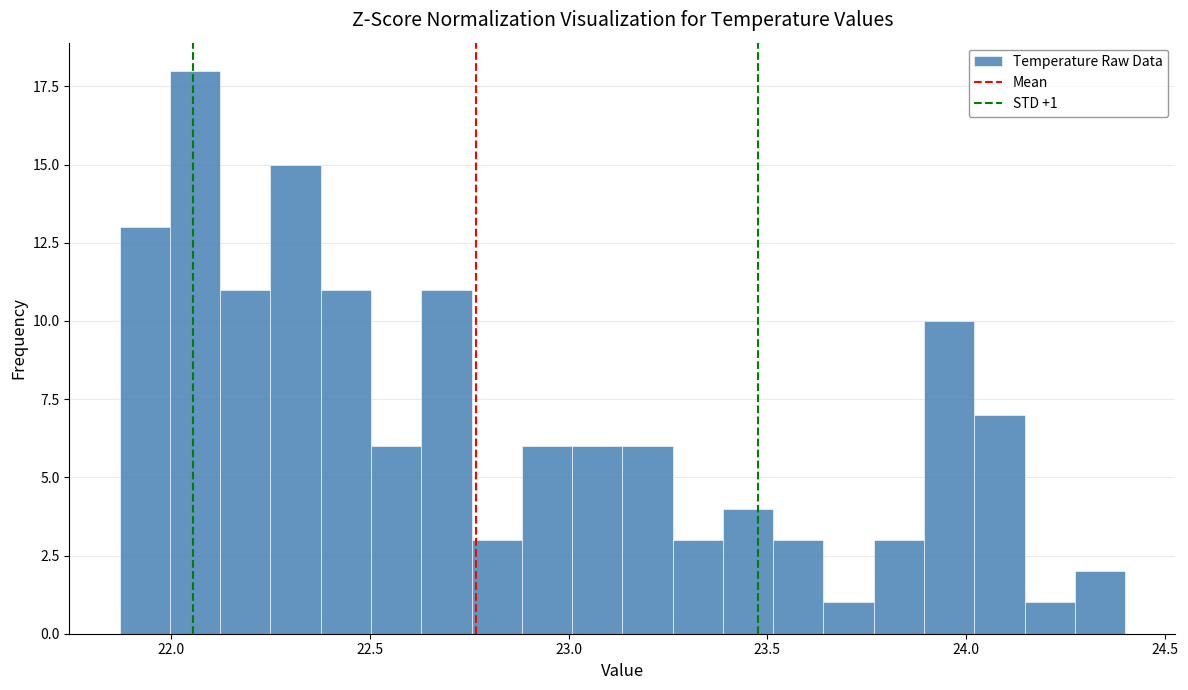

Read against the x-axis, roughly where is the centre of the tallest bar?

22.05